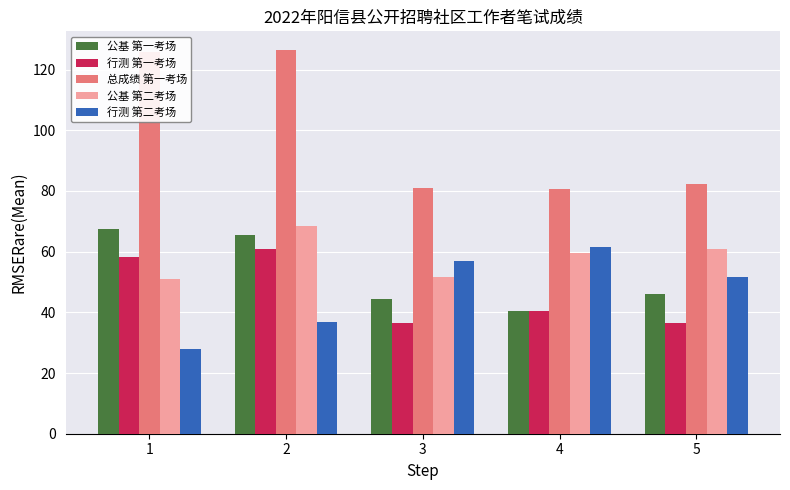

What are all the series names shown in the legend?

公基 第一考场, 行测 第一考场, 总成绩 第一考场, 公基 第二考场, 行测 第二考场